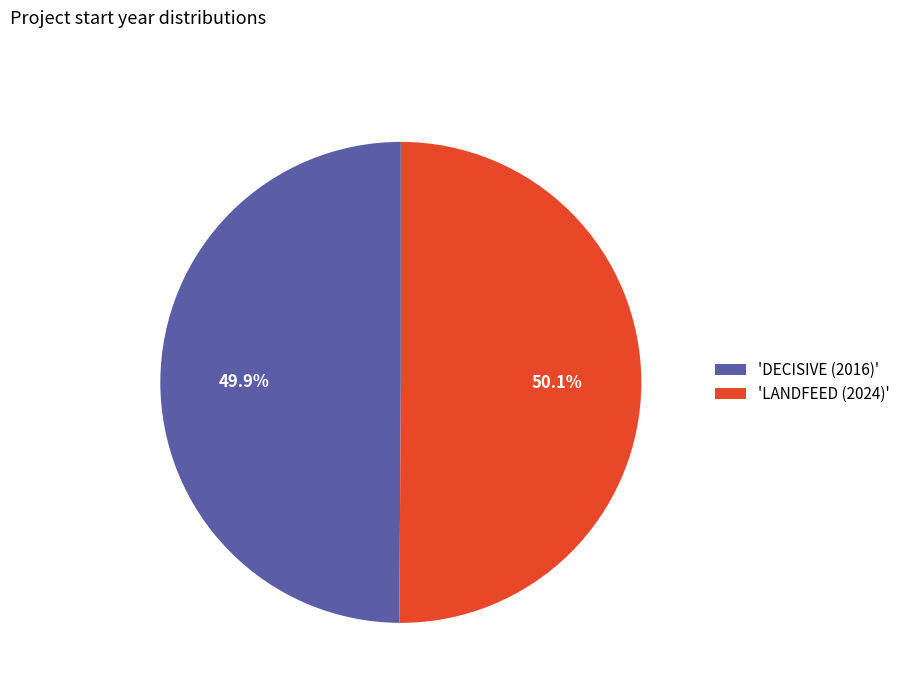

What is the ratio of the value at 'DECISIVE (2016)' to the value at 'LANDFEED (2024)'?

1.0